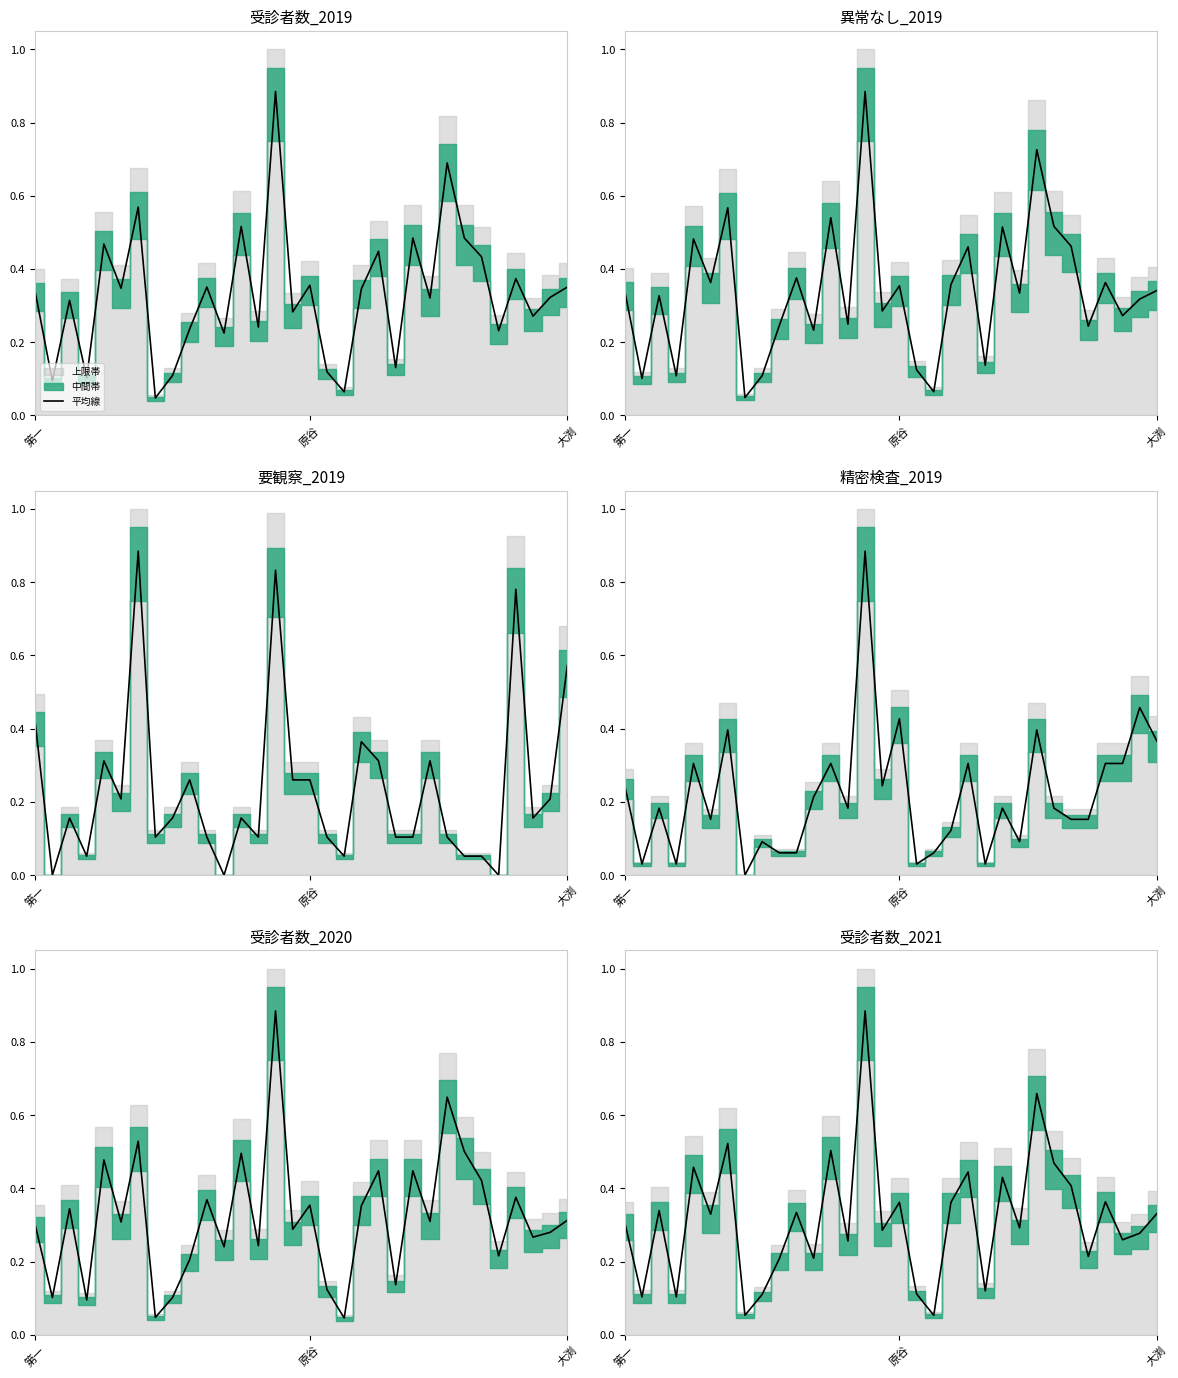

How many data points does each series have?

32